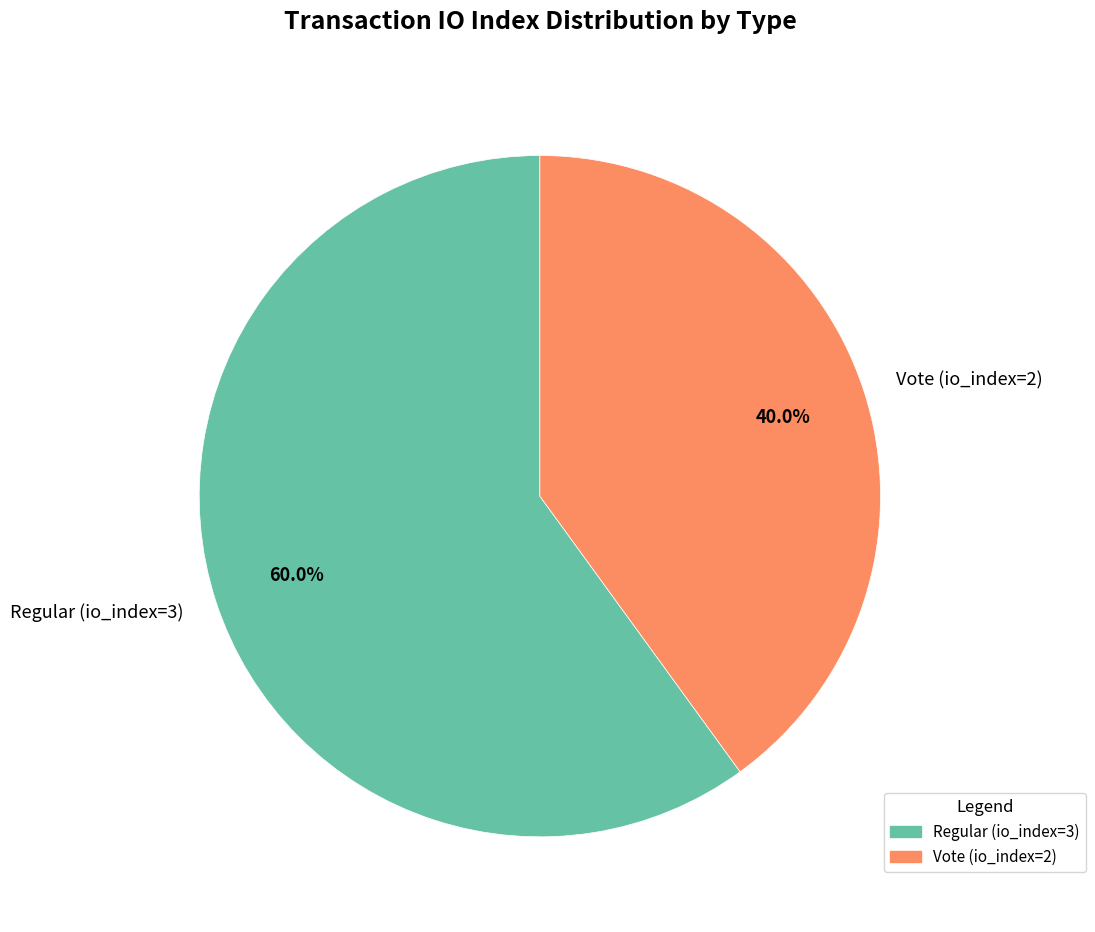

What is the smallest slice in the pie chart?

Vote (io_index=2)